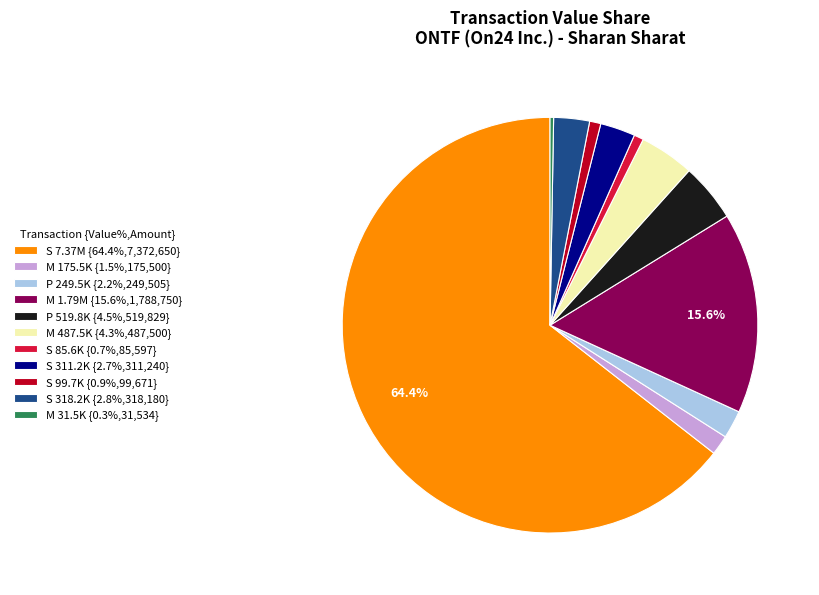

Is there any slice that represents more than half of the pie?

Yes